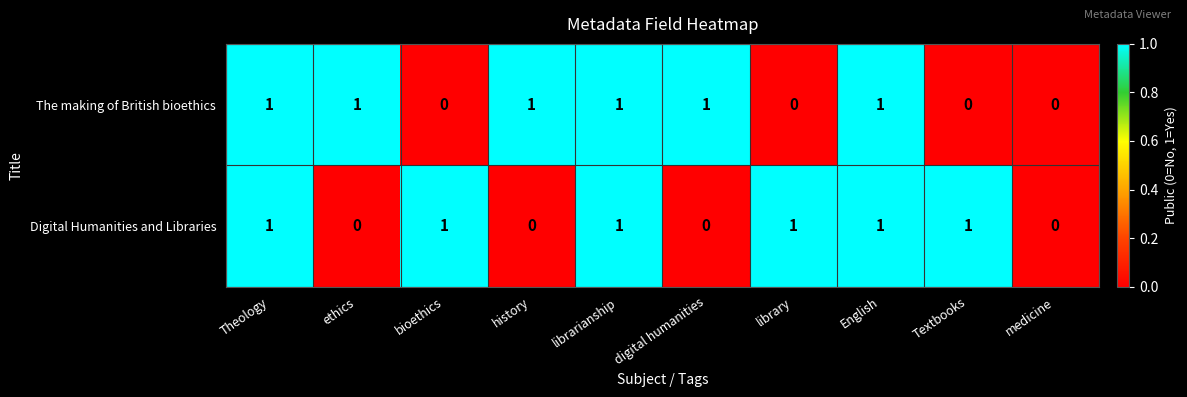

Reading right to left, extract all data points from this chart.

The making of British bioethics: medicine=0	Textbooks=0	English=1	library=0	digital humanities=1	librarianship=1	history=1	bioethics=0	ethics=1	Theology=1
Digital Humanities and Libraries: medicine=0	Textbooks=1	English=1	library=1	digital humanities=0	librarianship=1	history=0	bioethics=1	ethics=0	Theology=1